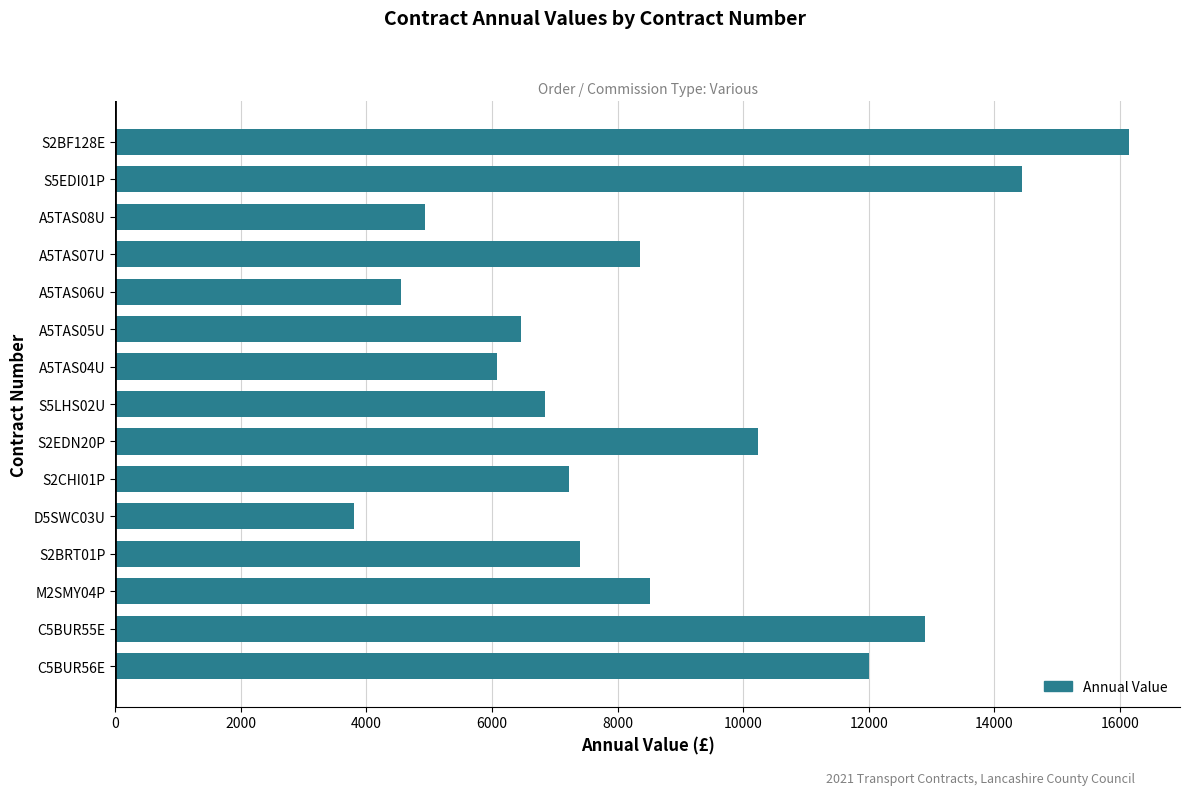

At which label is the value closest to 9975?

S2EDN20P